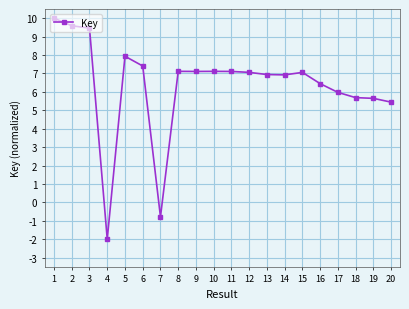

Which has a higher value, 16 or 4?

16